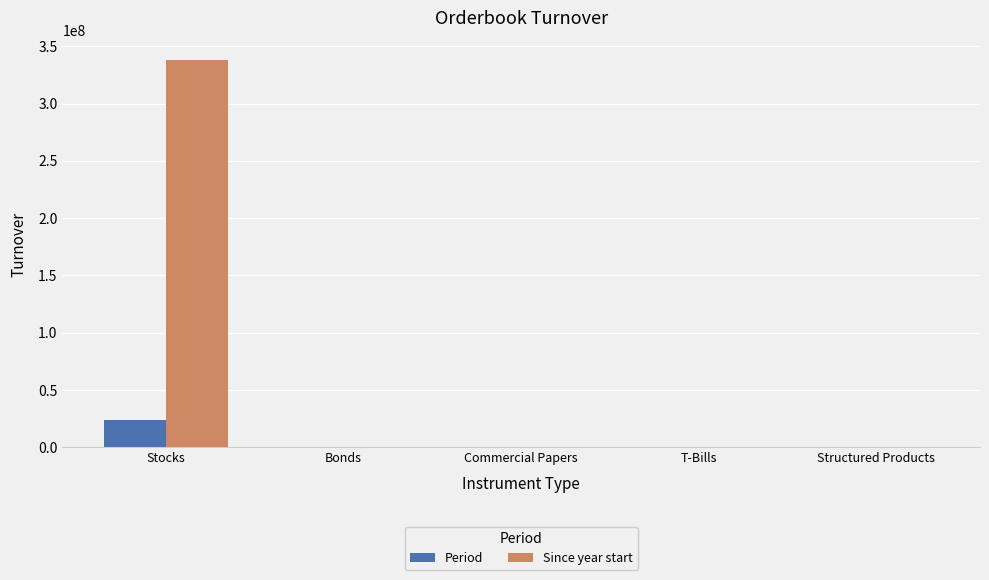

The value of Period at Commercial Papers is 0.0. True or false?

True